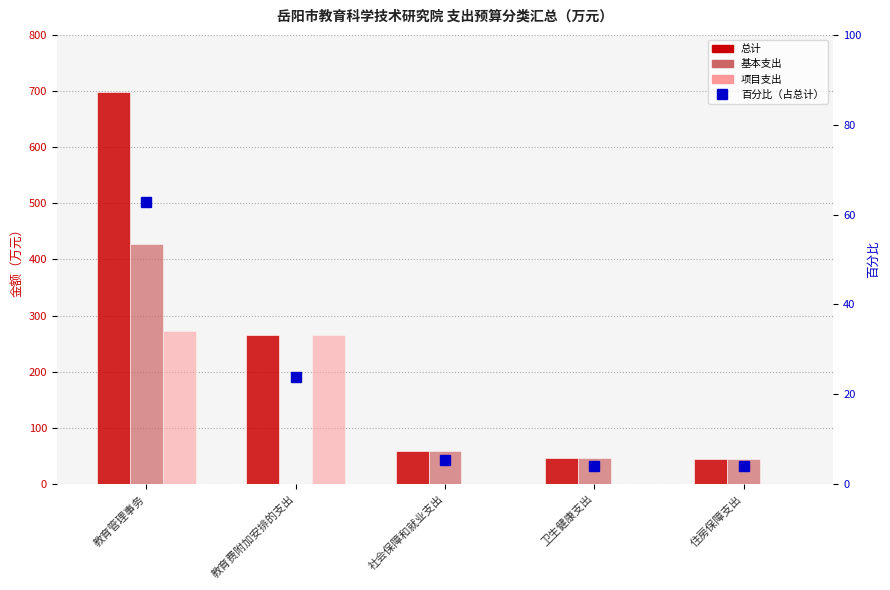

Count the number of categories in the chart.

5